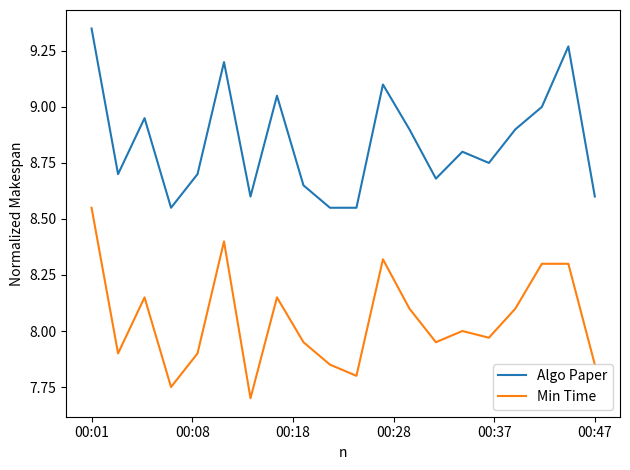

Which series has the largest total across all categories?

Algo Paper